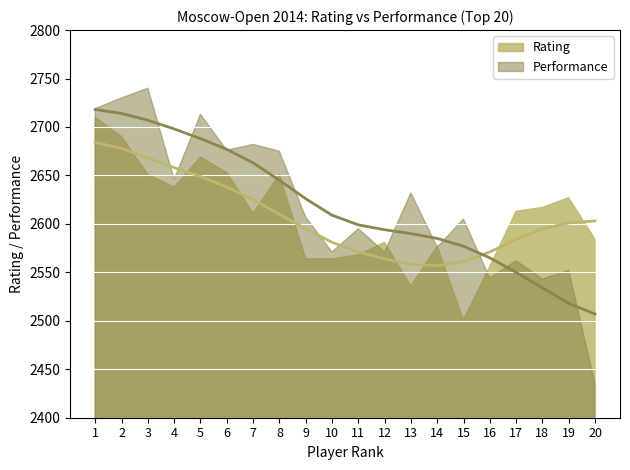

List the labels in order of Rating value, largest first.

1, 2, 5, 6, 3, 8, 4, 19, 18, 17, 7, 20, 12, 14, 11, 9, 10, 16, 13, 15